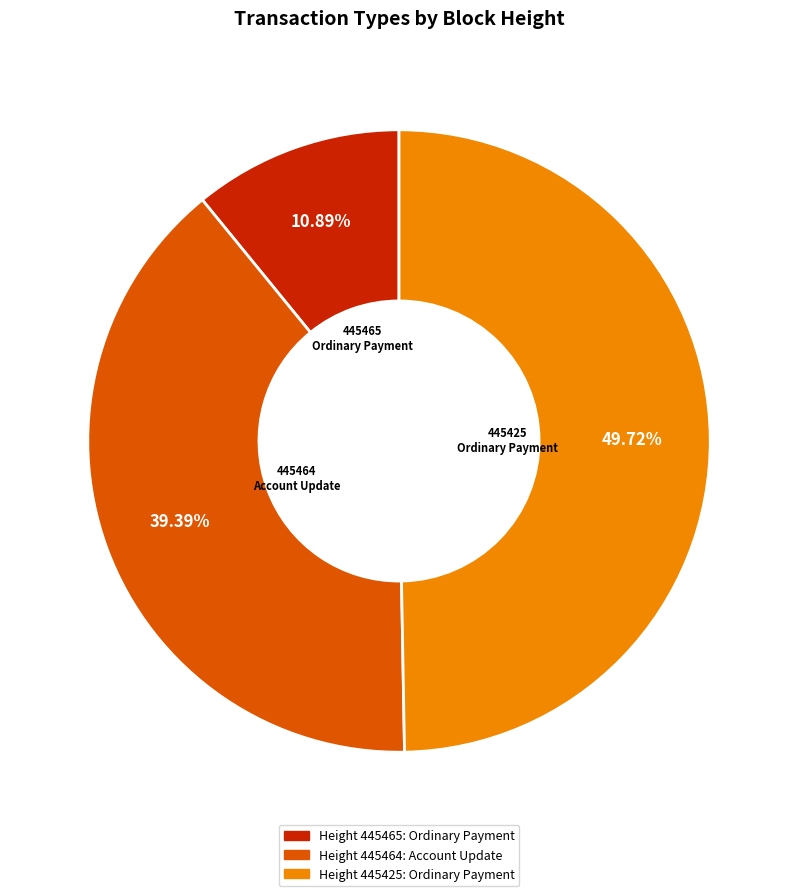

To the nearest percent, what percentage of the pie is 445425?

50%